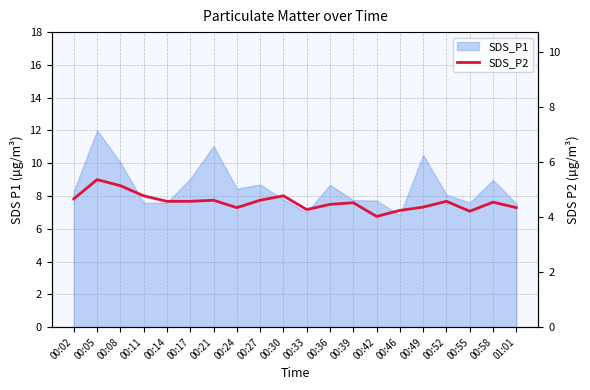

True or false: the data shows 1.4 at 00:27.

False